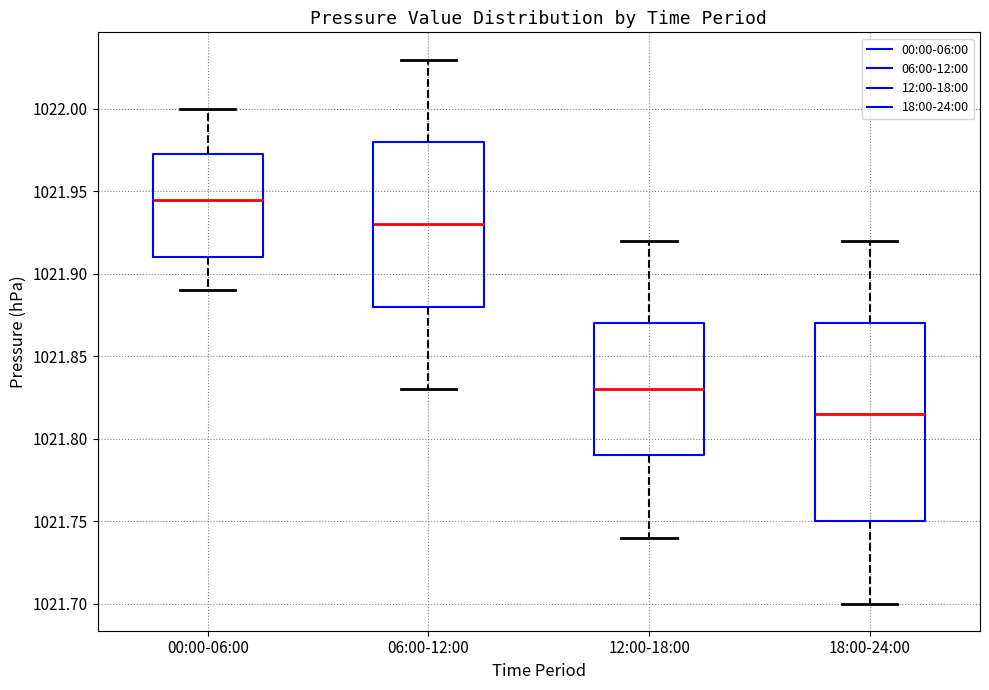

Comparing the boxes themselves (not the whiskers), which one is the tallest?

18:00-24:00